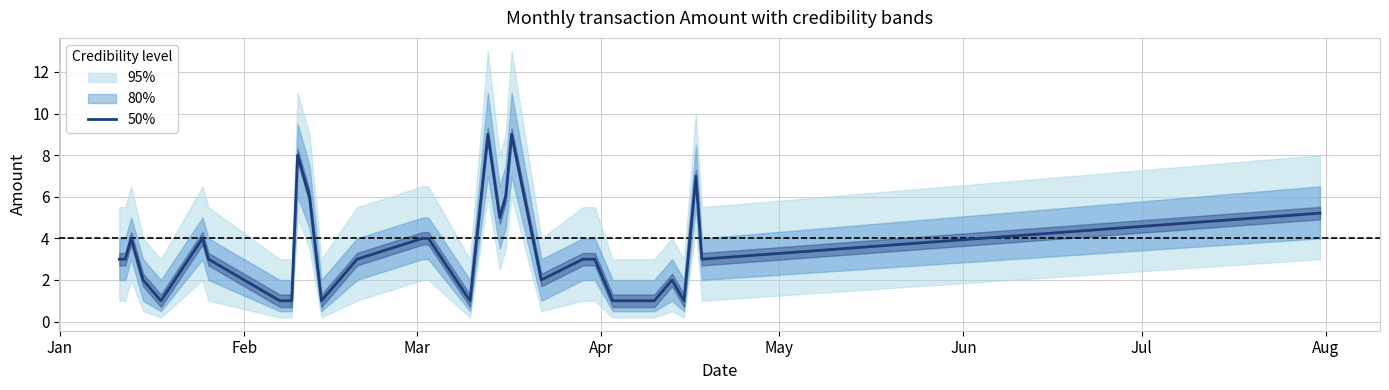

What is the lowest value of the 50% series?

1.0